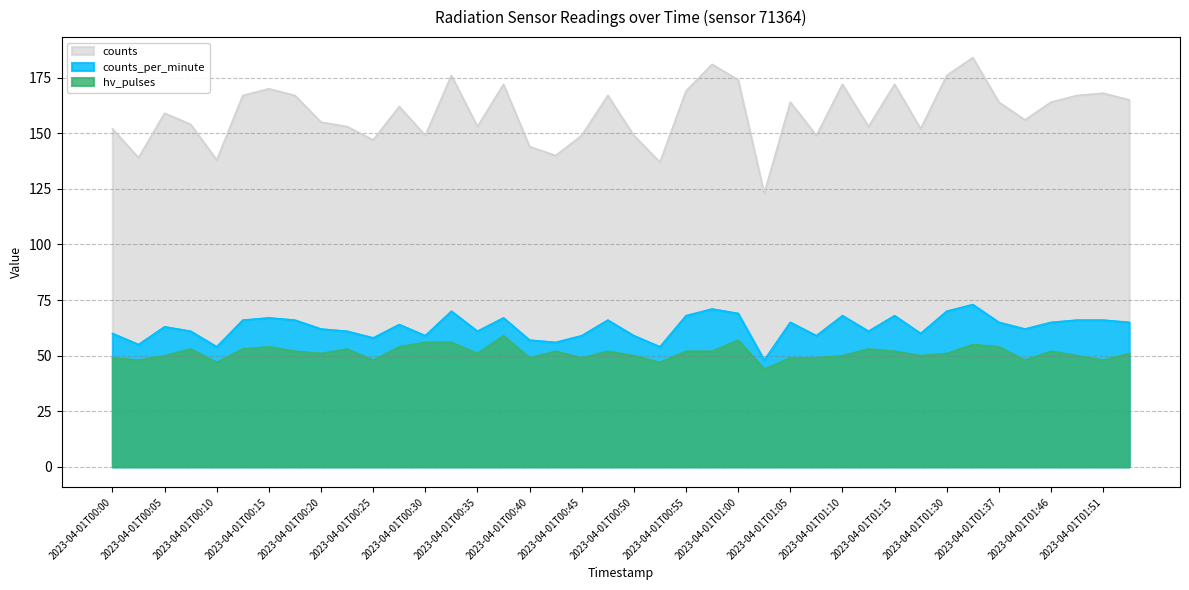

What is the spread (max minus min) of values at 2023-04-01T01:07?

100